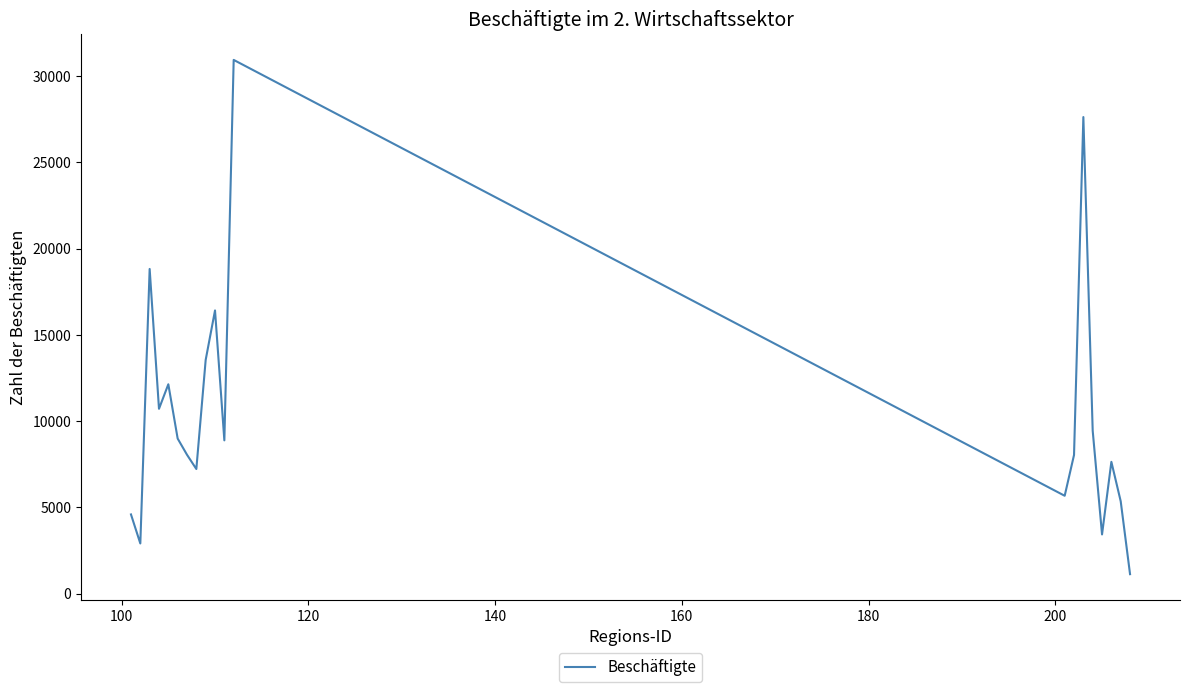

What is the maximum value shown in the chart?

30945